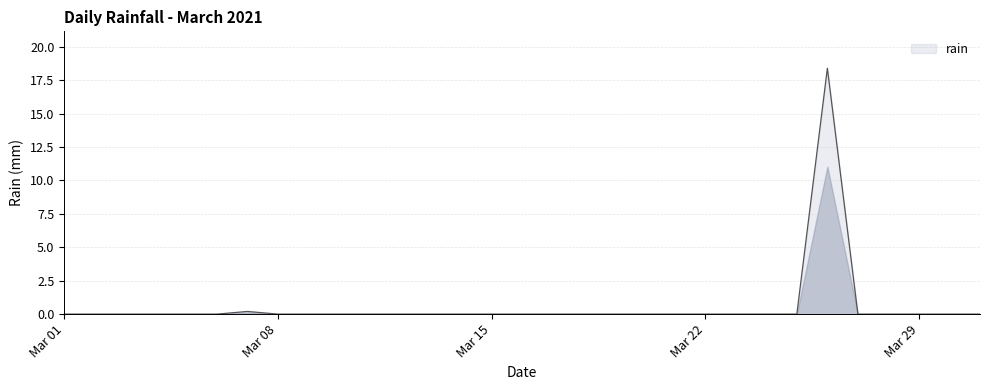

What is the difference between the maximum and minimum values?

18.4